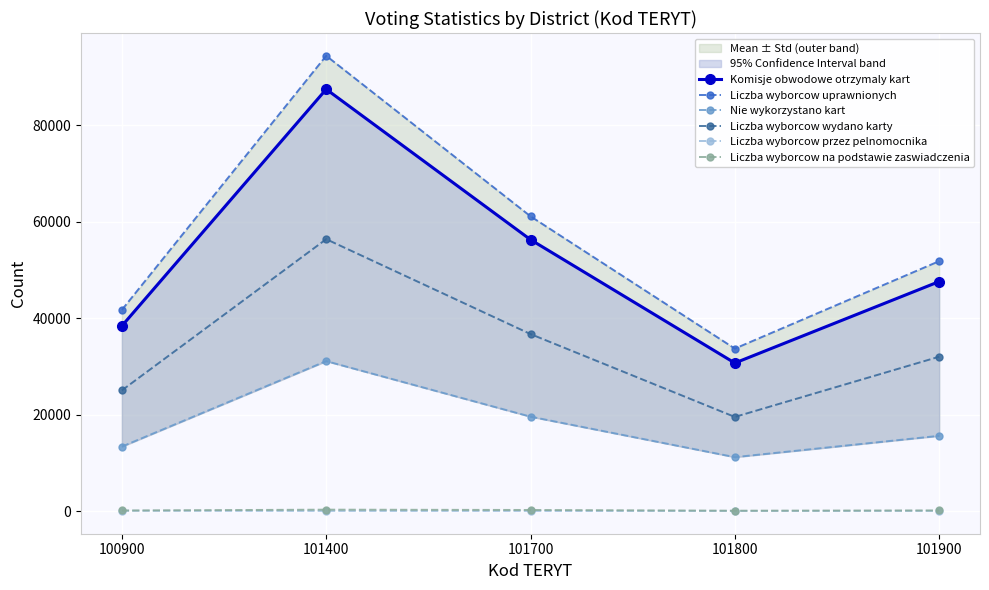

True or false: Liczba wyborcow uprawnionych and Liczba wyborcow wydano karty cross at least once.

False